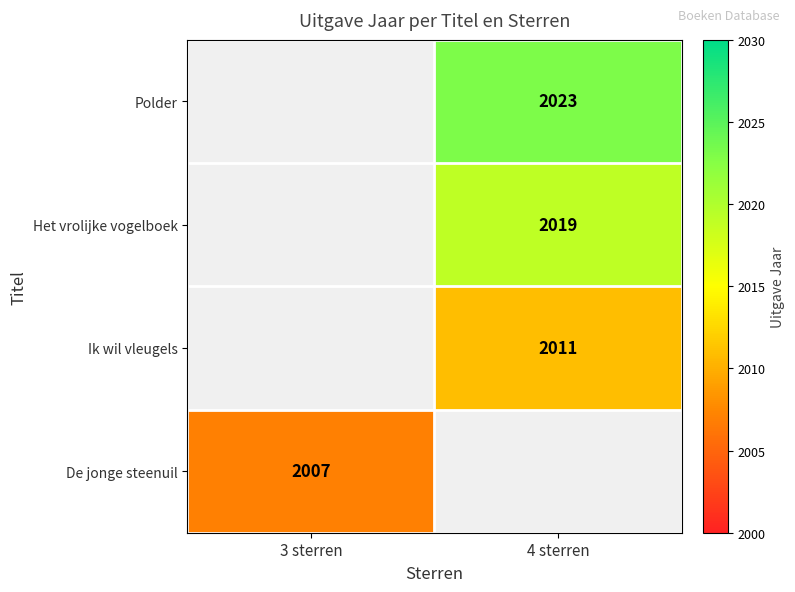

The Ik wil vleugels series shows 440 at 4 sterren. True or false?

False